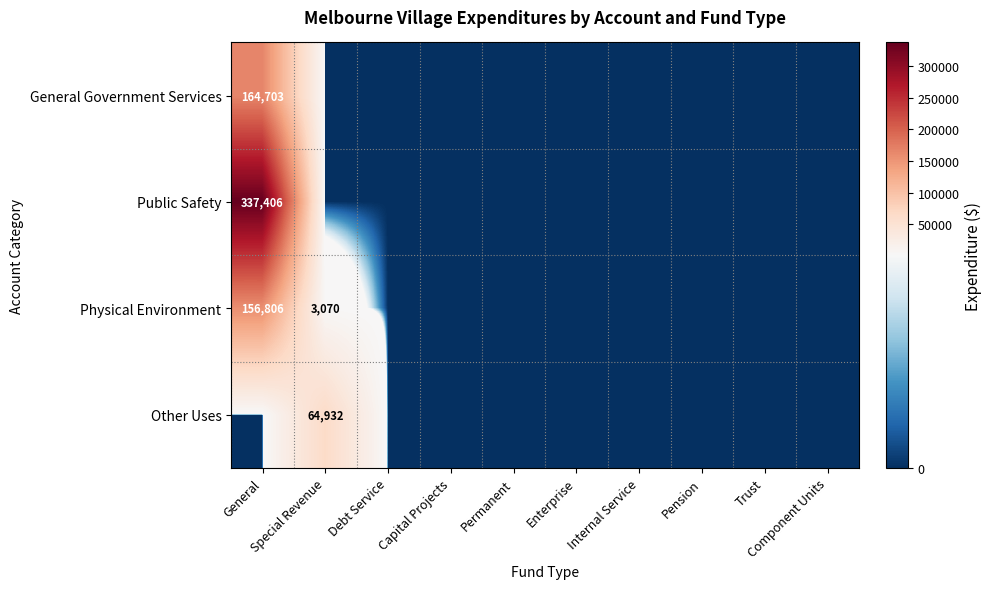

Which has a higher value, Component Units or Enterprise?

Component Units